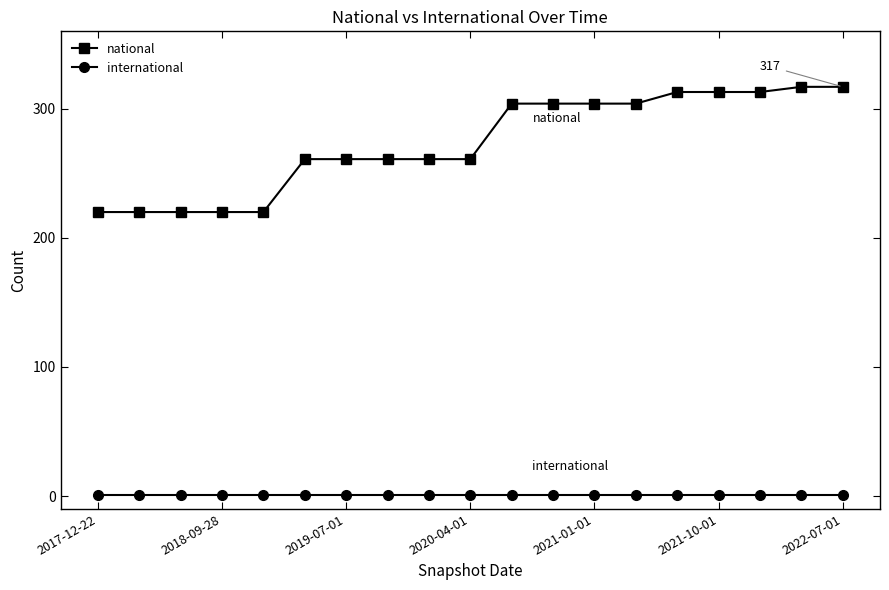

What is the value of the national point at the 14th from the left?

304